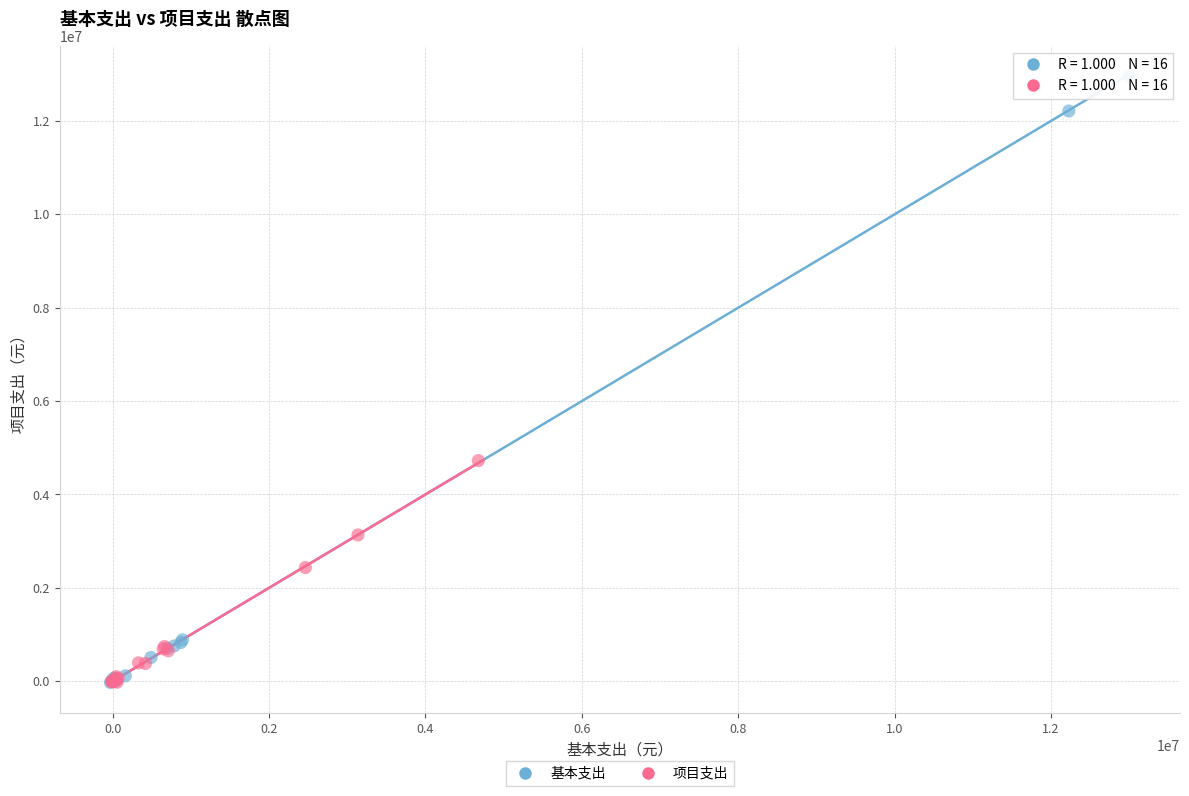

Which series has the widest spread of Y values?

基本支出